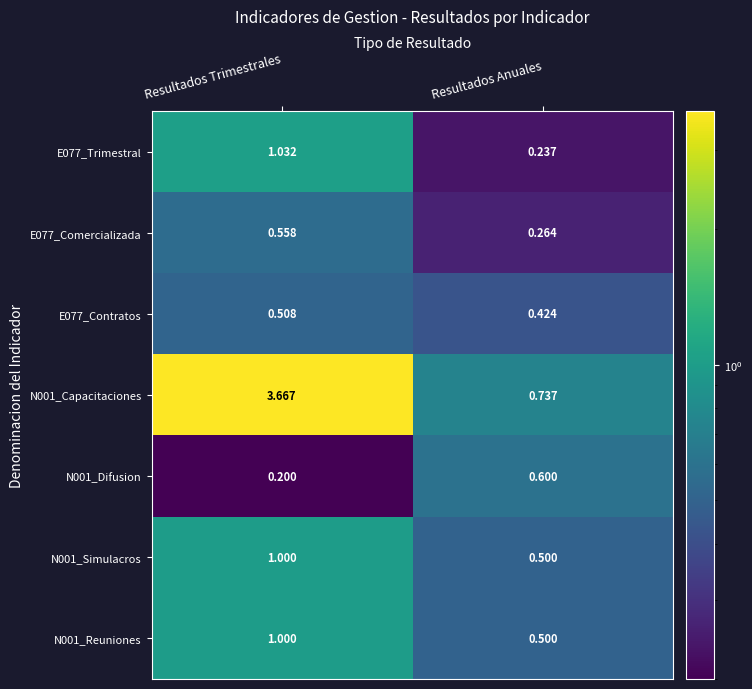

Which category has the lowest value in the N001_Simulacros series?

Resultados Anuales